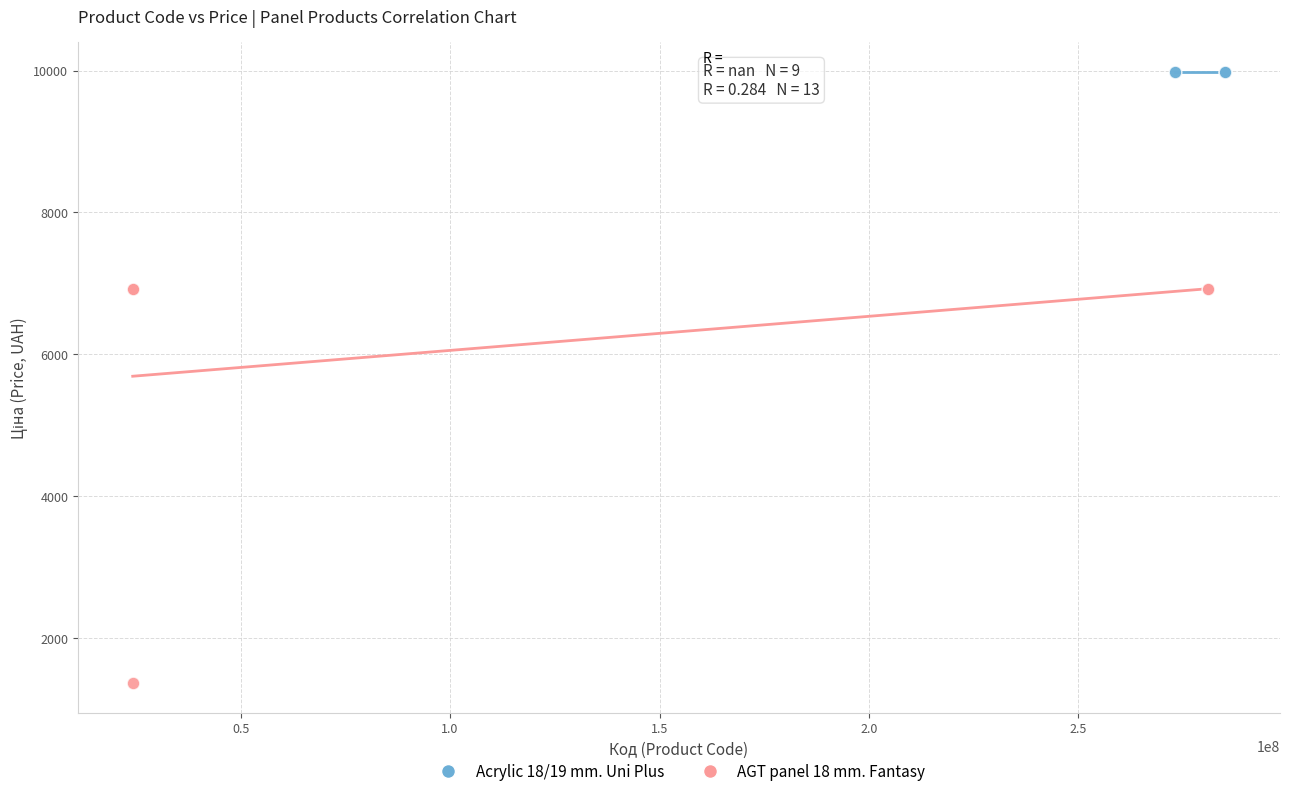

Which series reaches the minimum Y coordinate?

AGT panel 18 mm. Fantasy